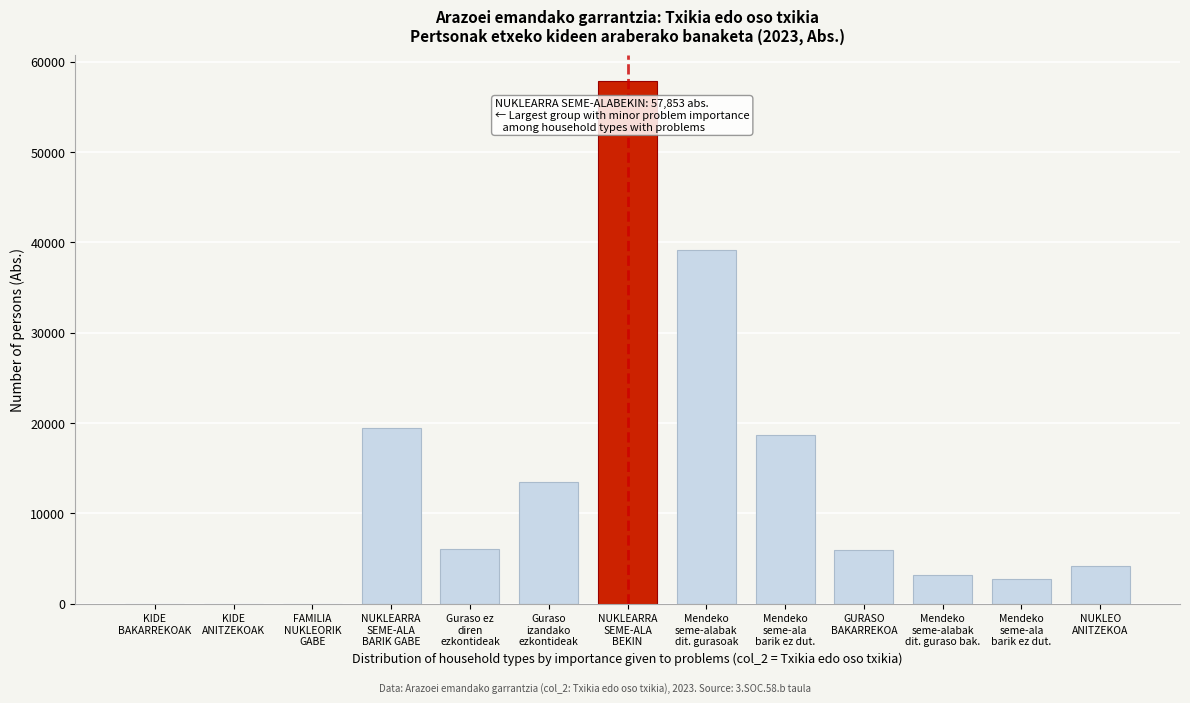

How many values exceed 5896?

7